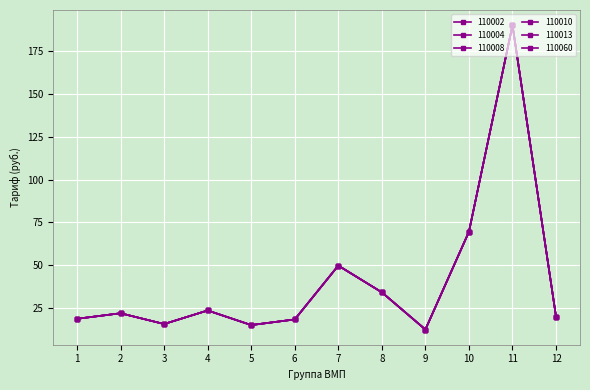

Which category has the lowest value in the 110013 series?

9